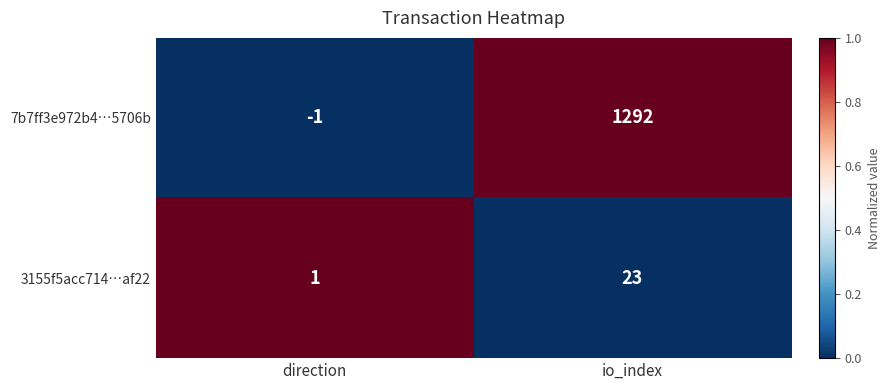

What is the sum of all 7b7ff3e972b4…5706b values?

1291